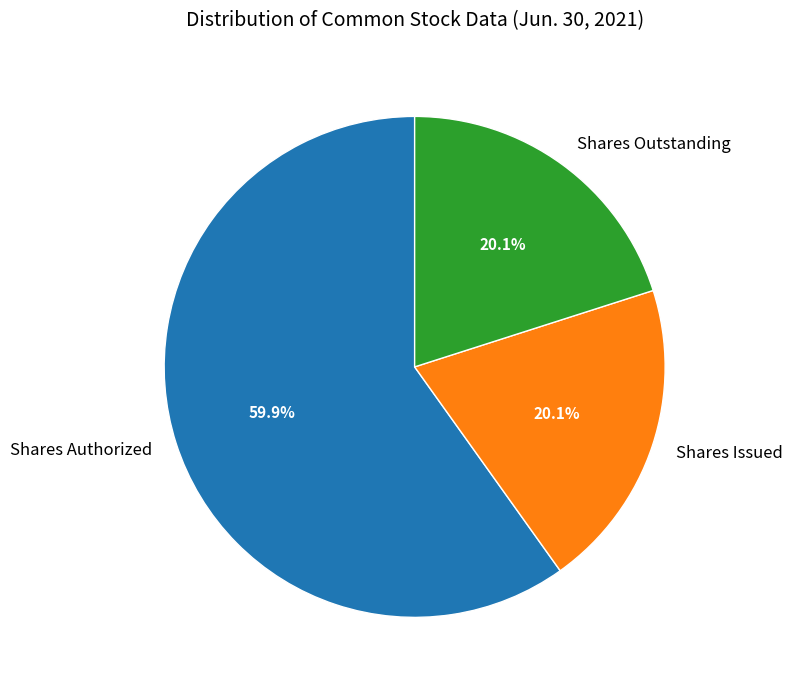

Does Shares Outstanding represent more than half of the total?

No